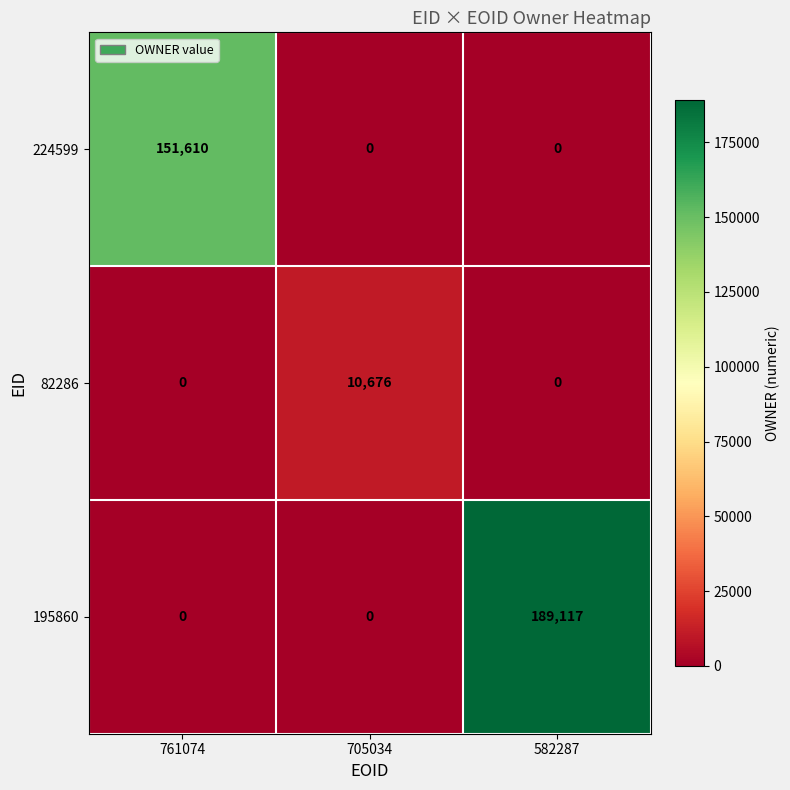

How many series are shown in this chart?

3